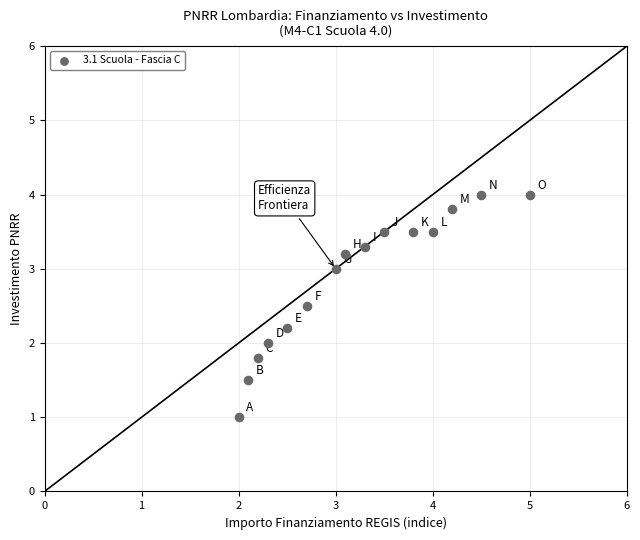

What is the range of X values (max minus min)?

3.0